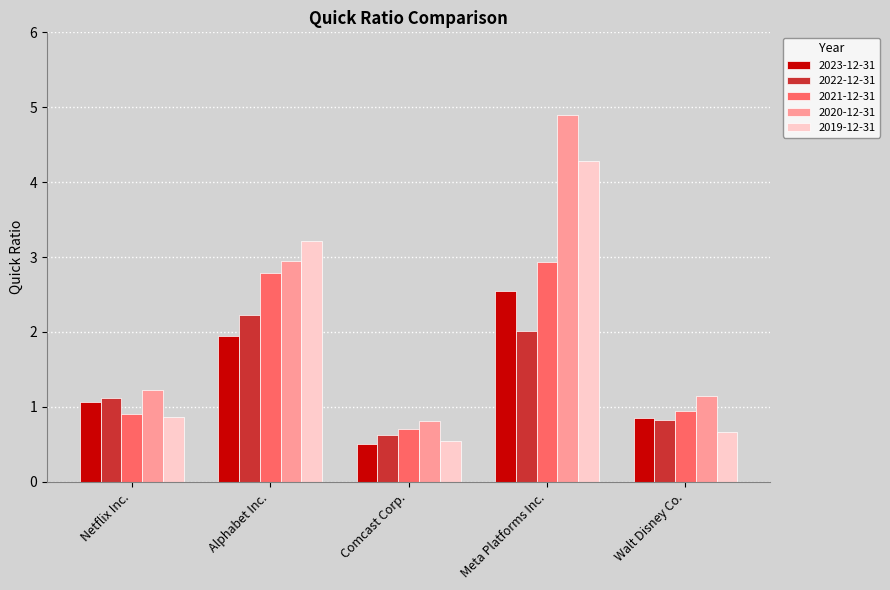

What is the difference between the maximum and second lowest values in the 2022-12-31 series?

1.4